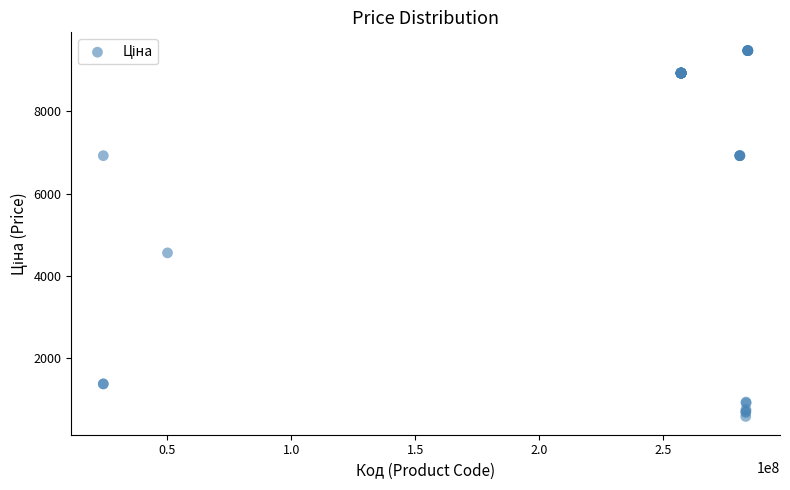

What Y value in the scatter plot is closest to 5032?

4561.9